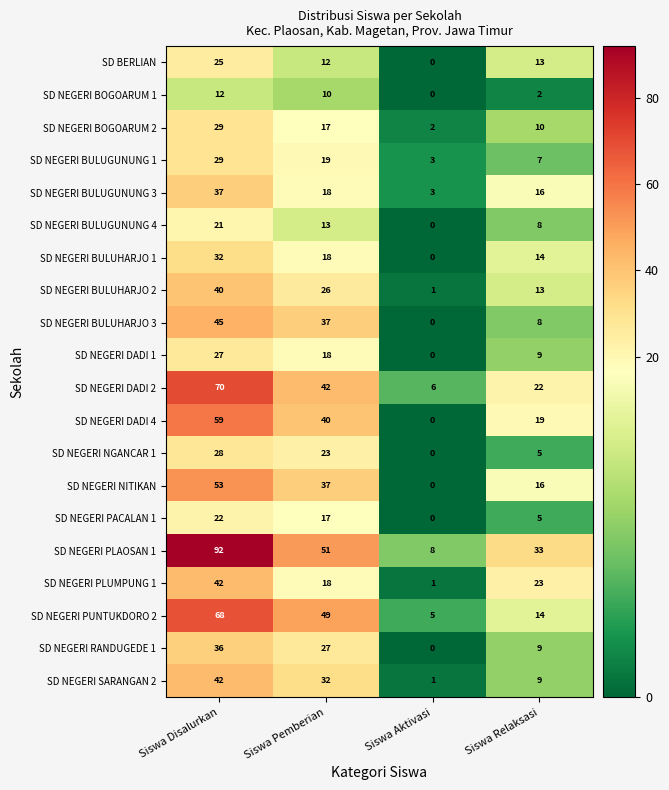

What is the difference between the highest and lowest values at Siswa Aktivasi?

8